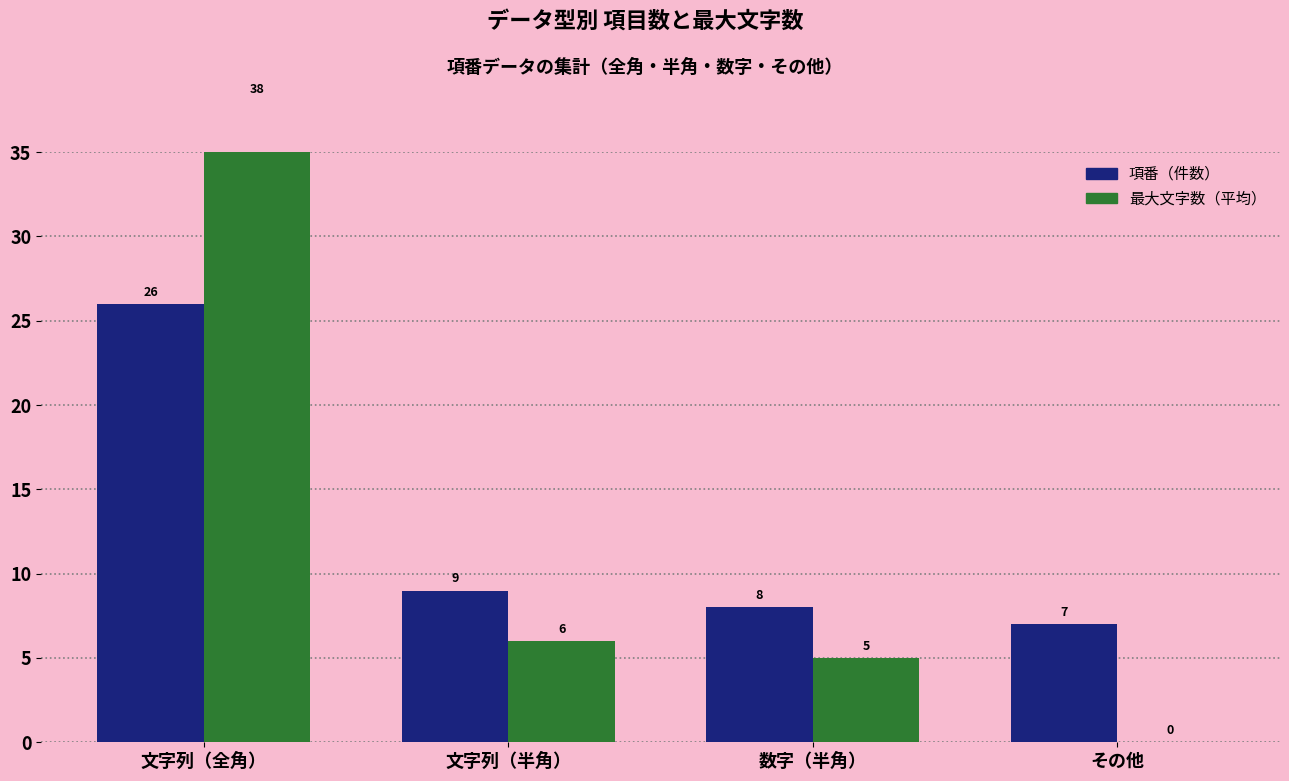

Does the chart contain any negative values?

No